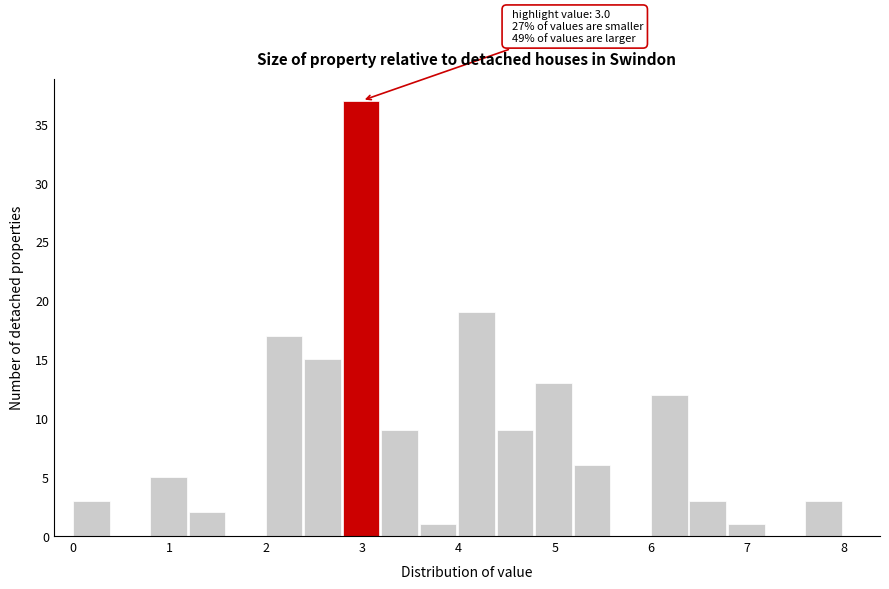

Over which range of the x-axis is the bar tallest?

2.8 to 3.2